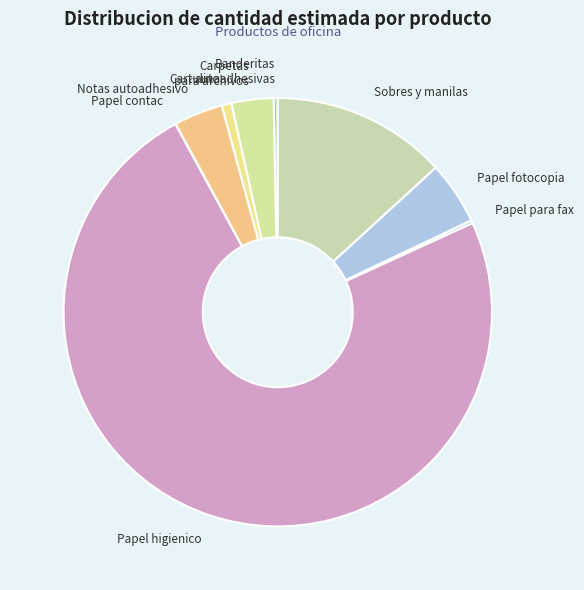

Do Sobres y manilas and Notas autoadhesivo together represent more than half of the pie?

No